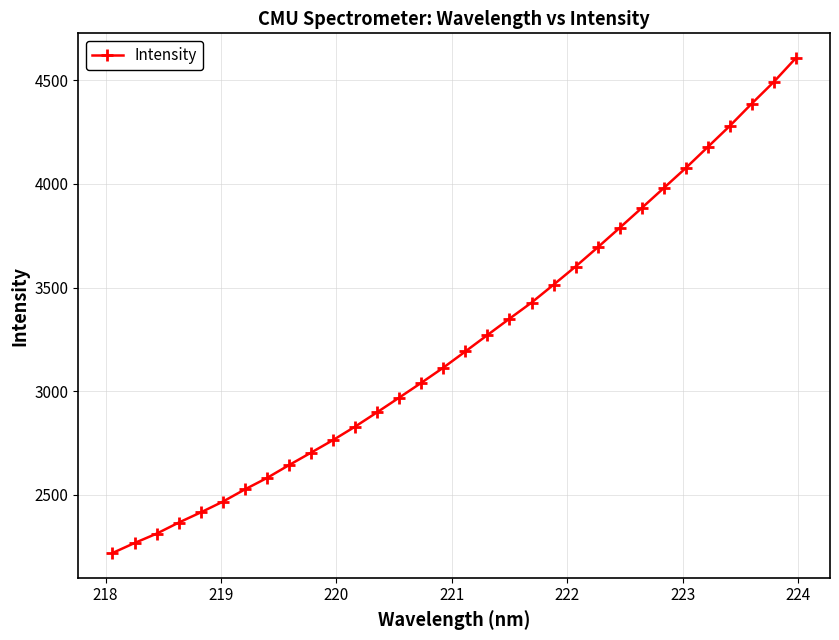

What is the smallest value displayed?

2218.7